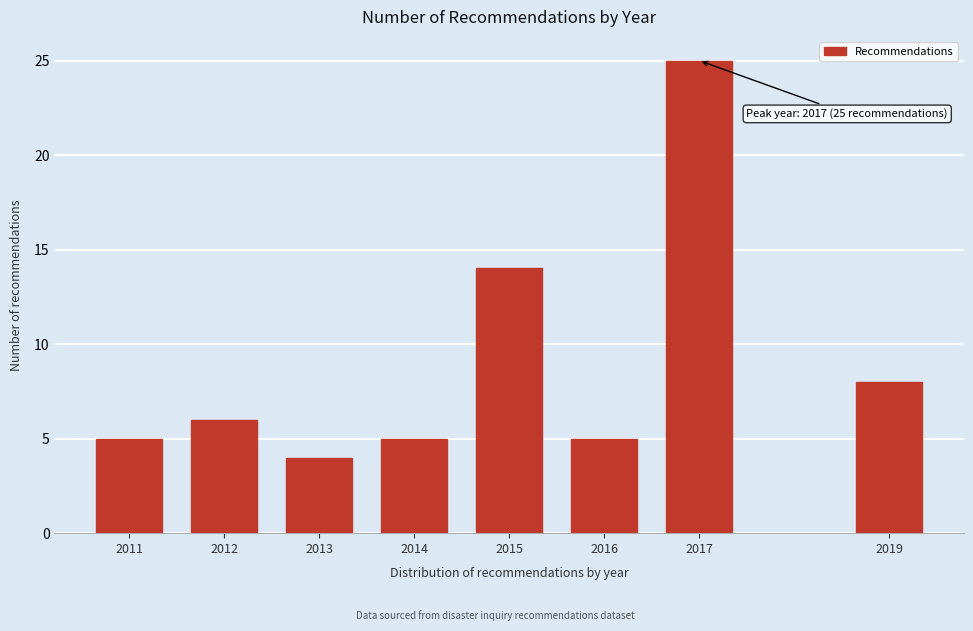

Reading right to left, list all the values displayed in this chart.

8	25	5	14	5	4	6	5